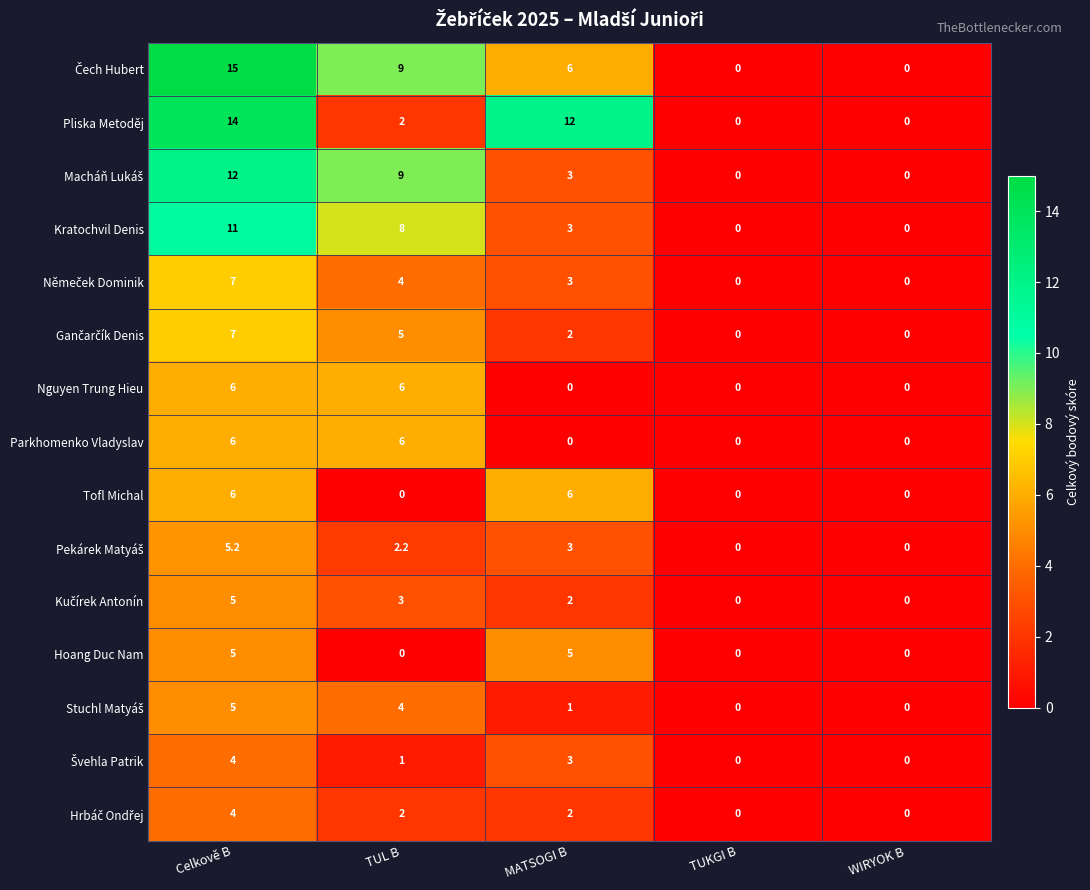

Count the number of data series in this chart.

15